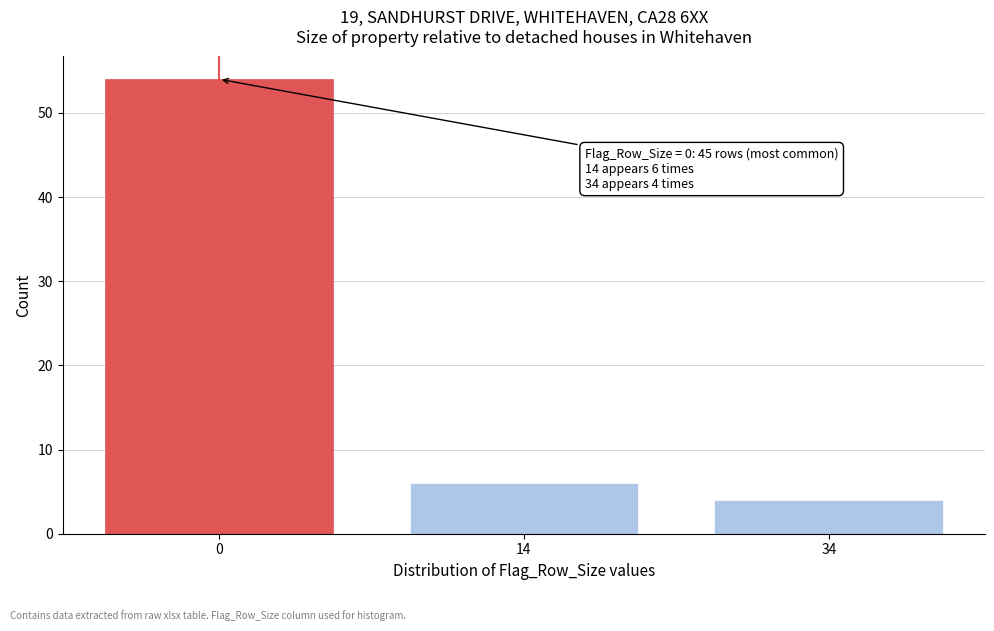

Reading left to right, transcribe all the data shown in this chart.

54	6	4